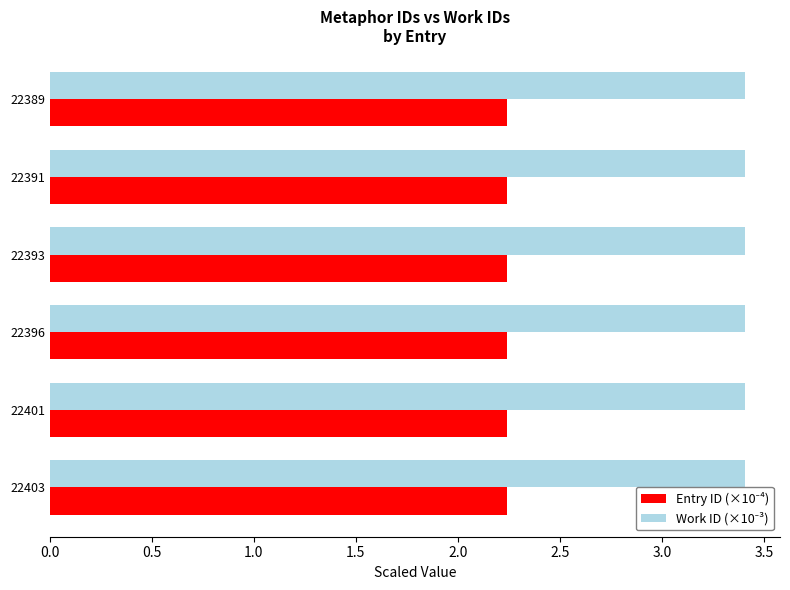

What is the spread (max minus min) of values at 22396?

1.2